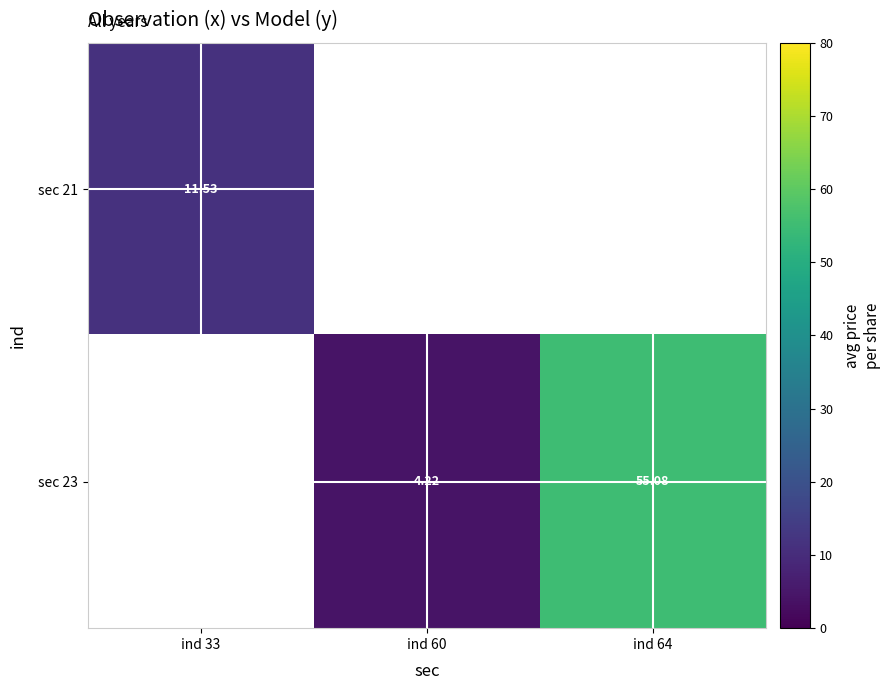

Is the value of sec 21 at ind 60 greater than the value of sec 23 at ind 33?

No